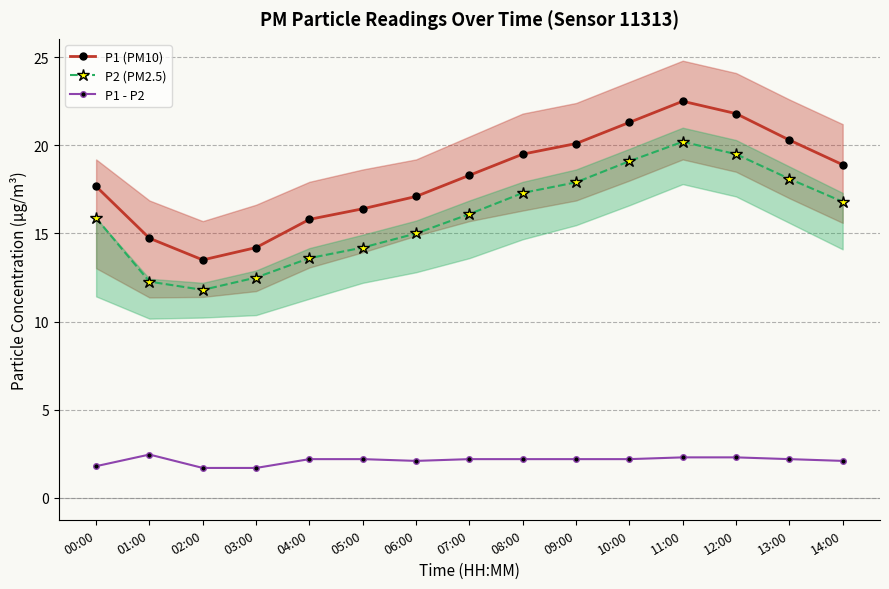

Reading left to right, transcribe all the data shown in this chart.

P1 (PM10): 00:00=17.7	01:00=14.7	02:00=13.5	03:00=14.2	04:00=15.8	05:00=16.4	06:00=17.1	07:00=18.3	08:00=19.5	09:00=20.1	10:00=21.3	11:00=22.5	12:00=21.8	13:00=20.3	14:00=18.9
P2 (PM2.5): 00:00=15.9	01:00=12.3	02:00=11.8	03:00=12.5	04:00=13.6	05:00=14.2	06:00=15.0	07:00=16.1	08:00=17.3	09:00=17.9	10:00=19.1	11:00=20.2	12:00=19.5	13:00=18.1	14:00=16.8
P1 - P2: 00:00=1.8	01:00=2.5	02:00=1.7	03:00=1.7	04:00=2.2	05:00=2.2	06:00=2.1	07:00=2.2	08:00=2.2	09:00=2.2	10:00=2.2	11:00=2.3	12:00=2.3	13:00=2.2	14:00=2.1